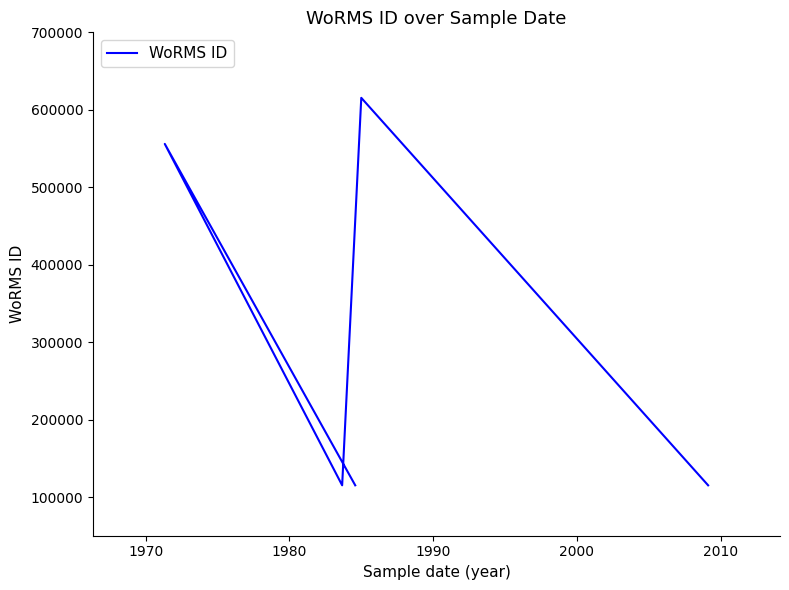

What is the minimum value shown in the chart?

115087